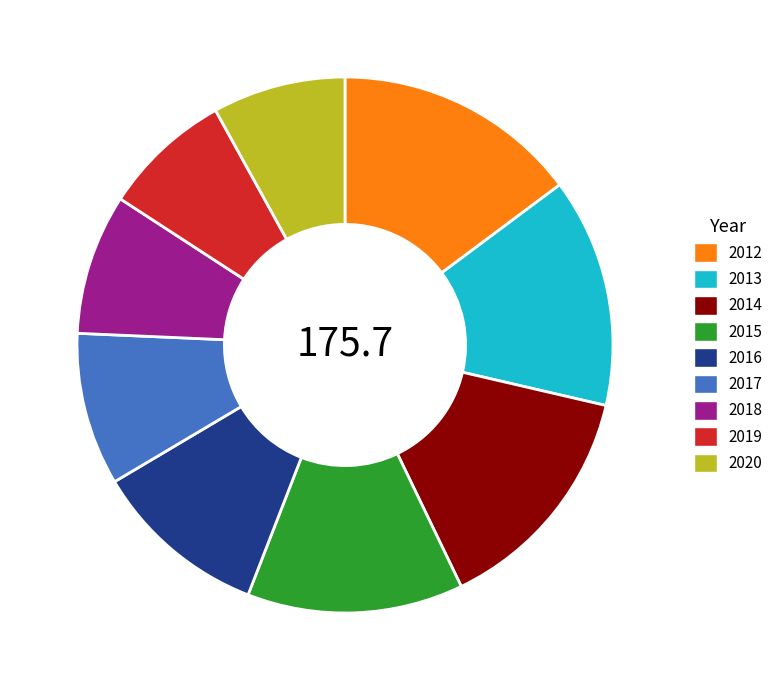

Approximately how many times larger is the value at 2018 compared to 2013?

0.6